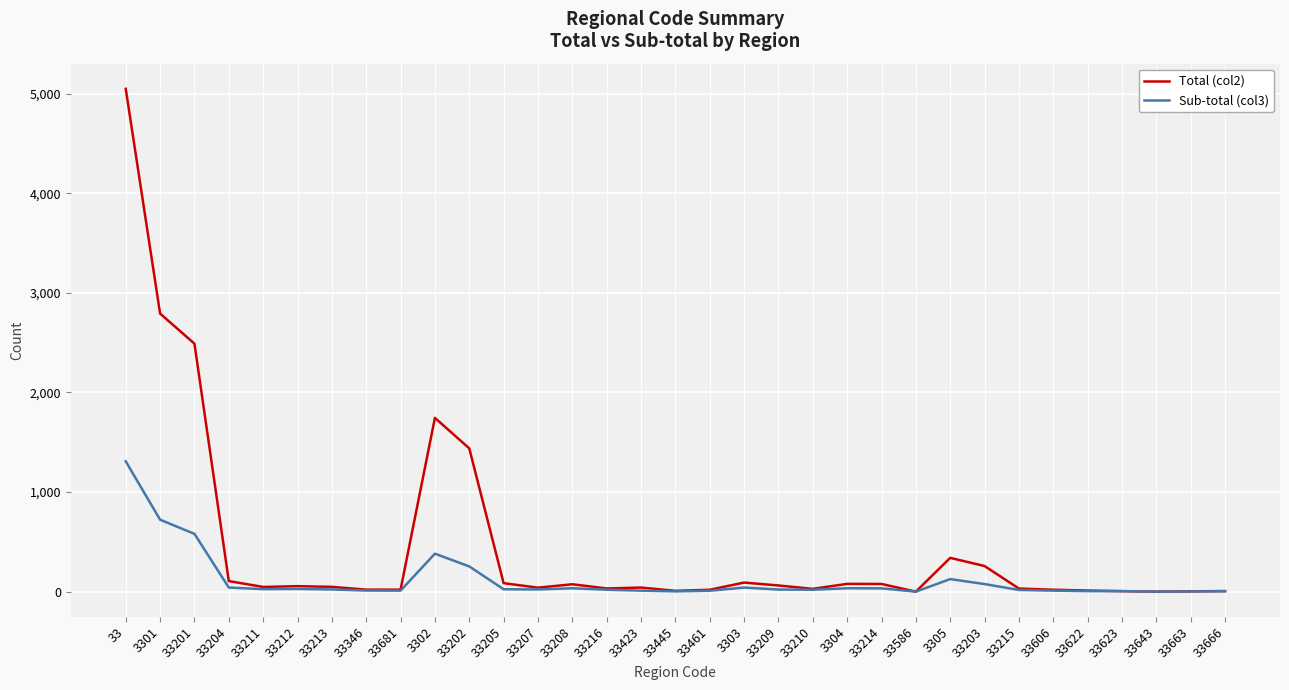

How many lines are shown in the chart?

2